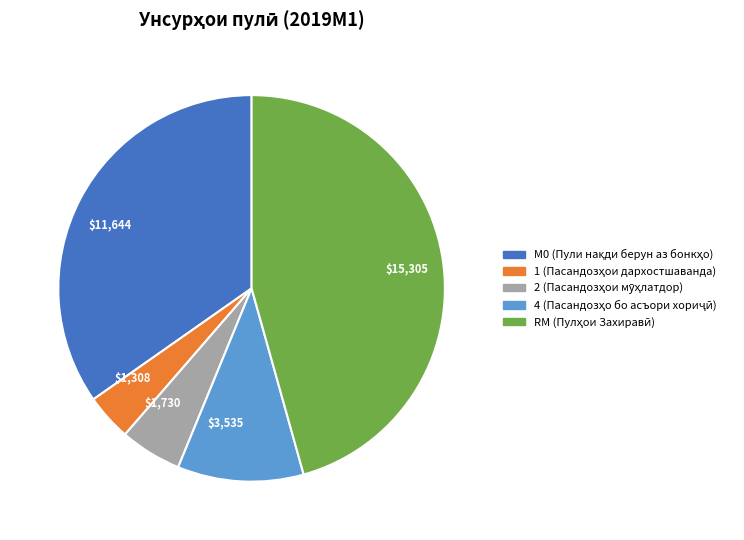

Is there a majority slice in this chart?

No